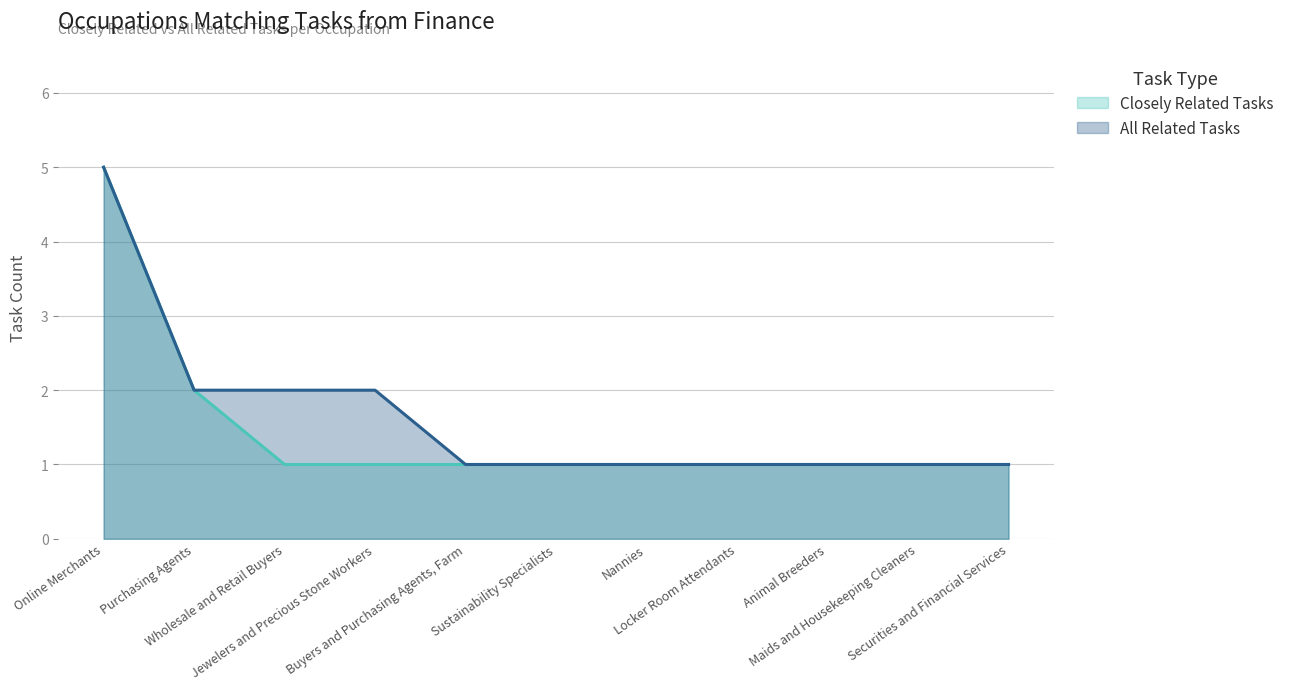

What is the label of the 5th point from the left?

Buyers and Purchasing Agents, Farm